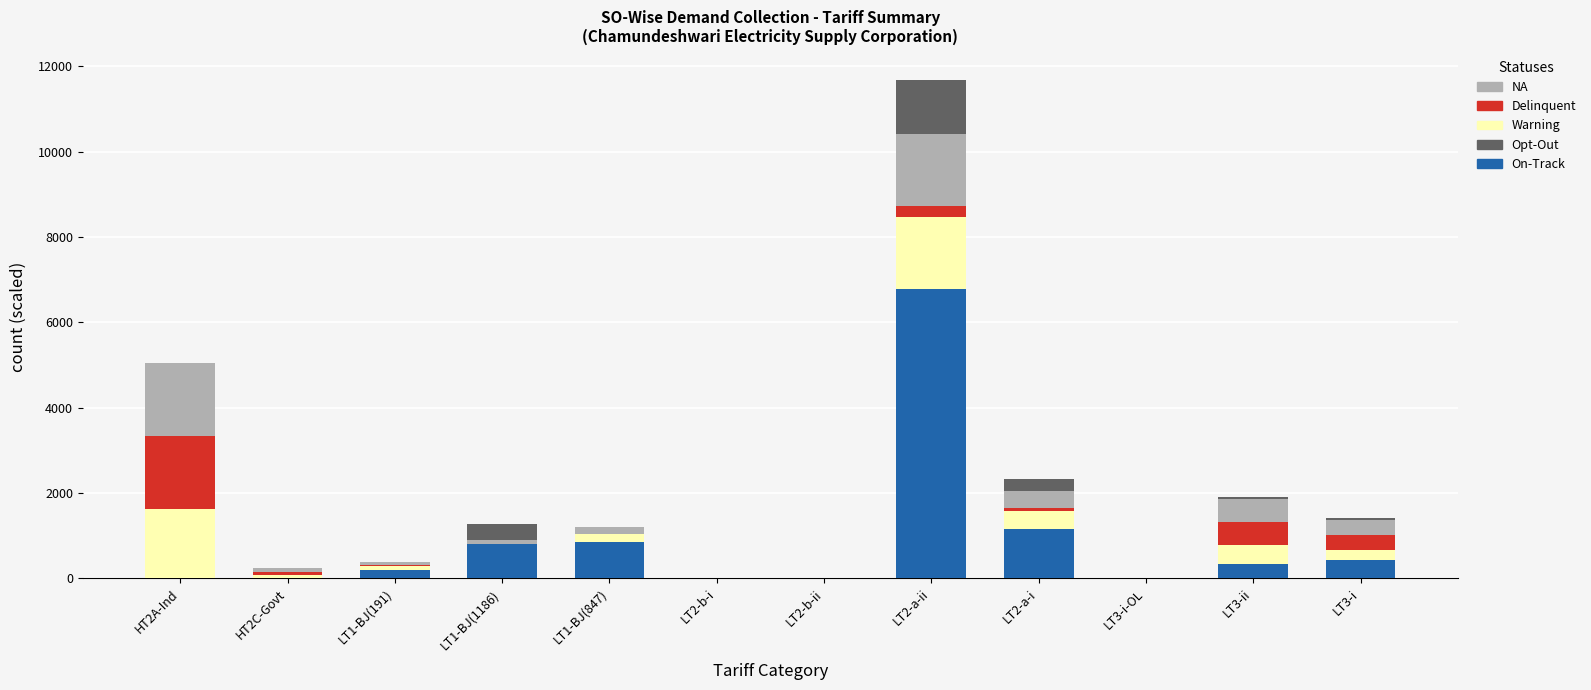

At which category is the sum across all series the highest?

LT2-a-ii